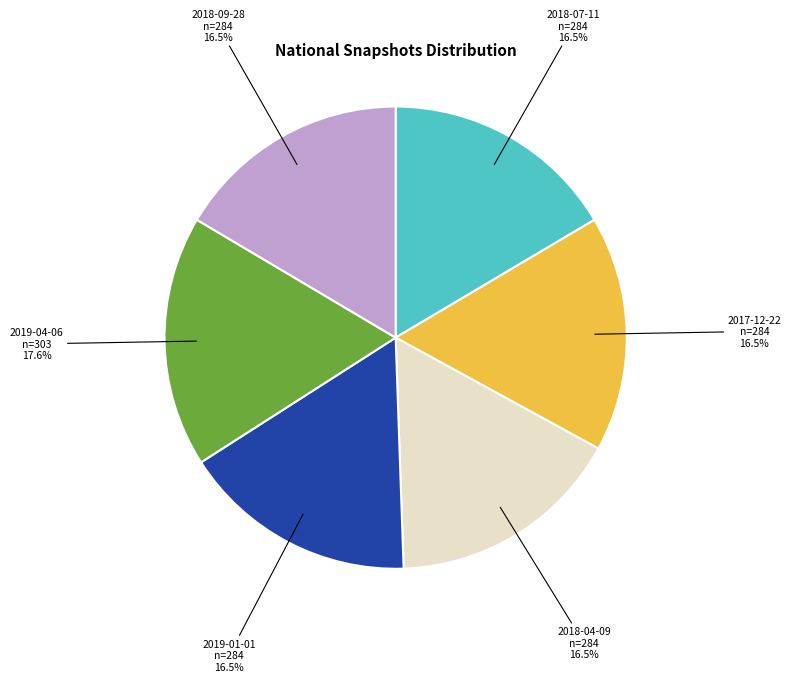

Is there any slice that represents more than half of the pie?

No